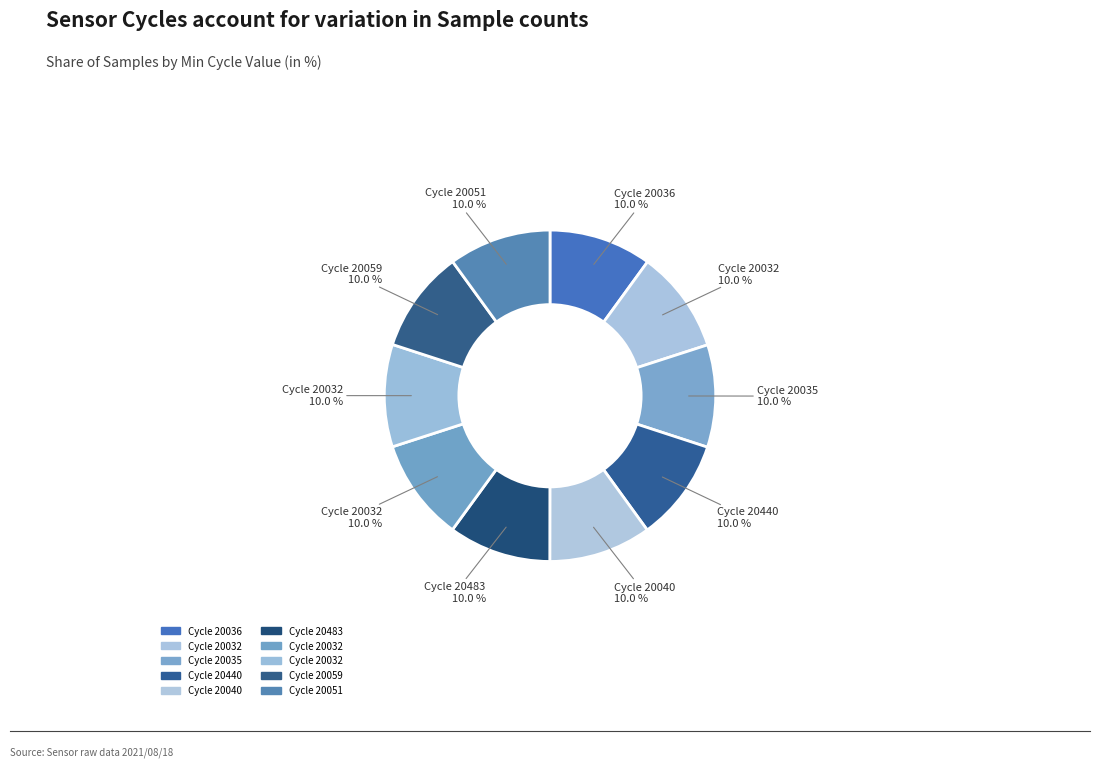

Rank the categories by value from lowest to highest.

20051, 20032, 20032, 20059, 20035, 20040, 20440, 20483, 20032, 20036